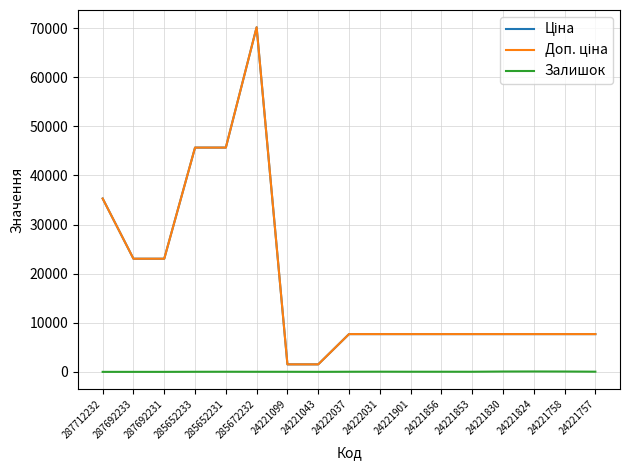

The Залишок series shows 22.0 at 24221853. True or false?

True